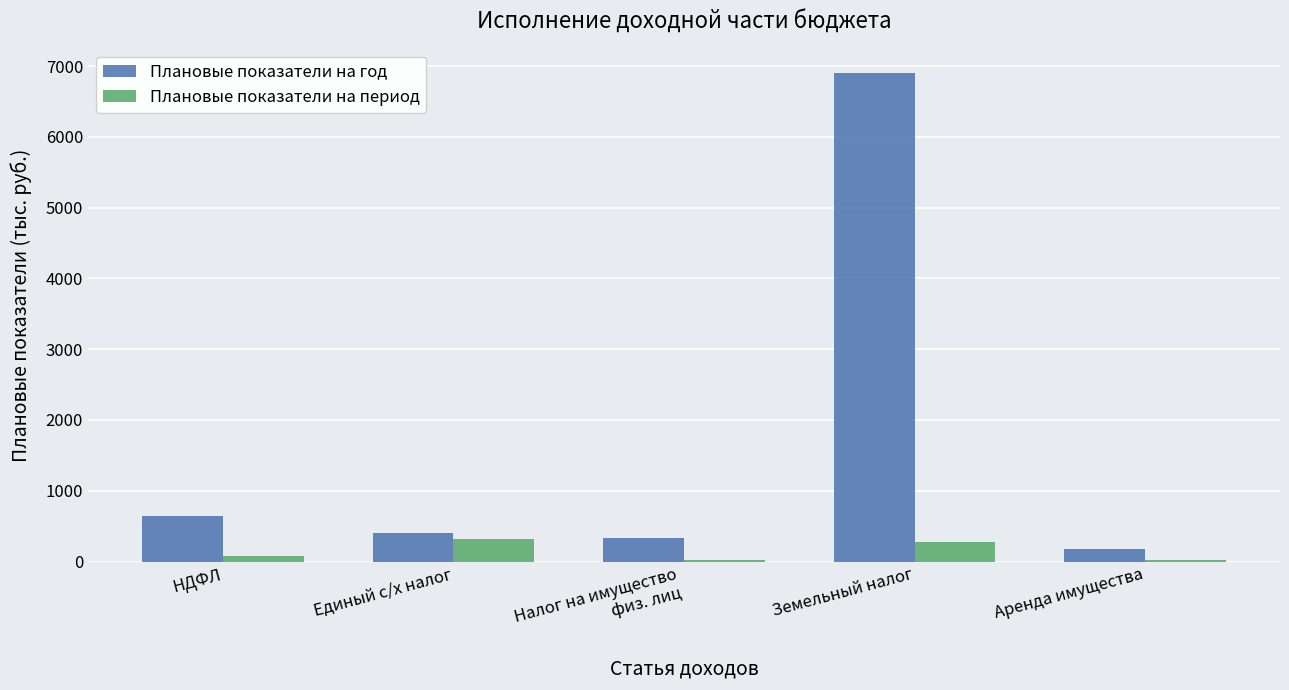

The Плановые показатели на год series shows 171.7 at Аренда имущества. True or false?

True